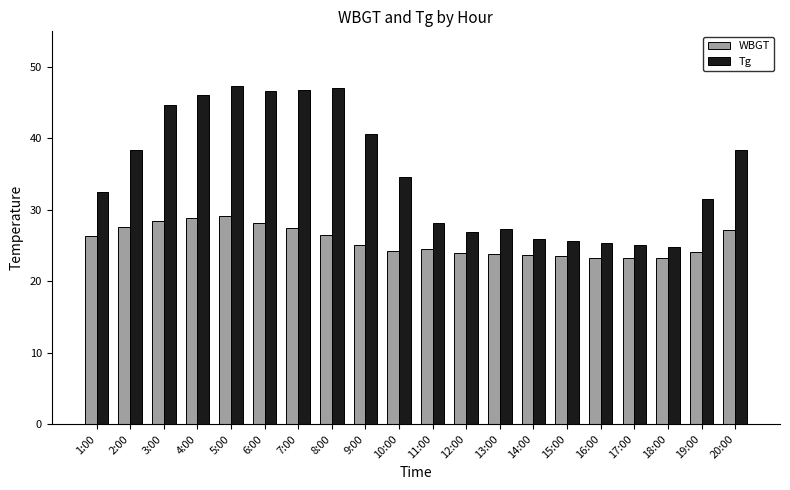

Is the value of WBGT at 17:00 greater than the value of Tg at 8:00?

No